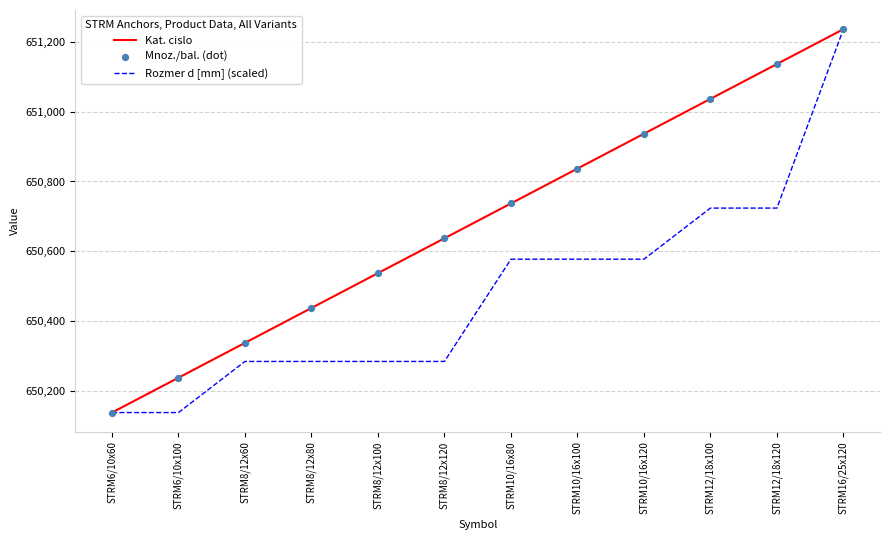

At which category is the sum across all series the highest?

STRM16/25x120